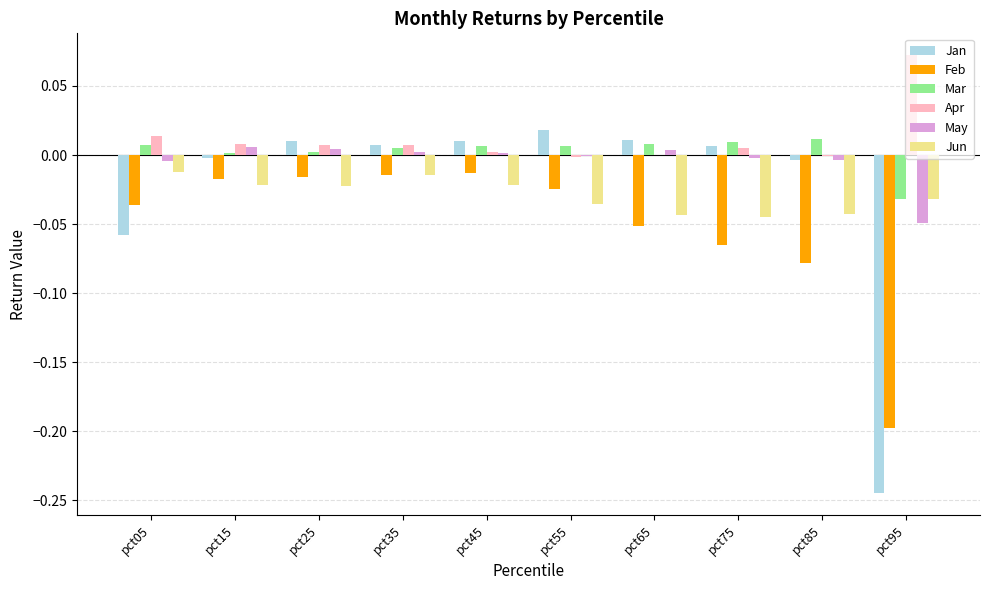

Is the value of Feb at pct45 greater than the value of Mar at pct95?

Yes